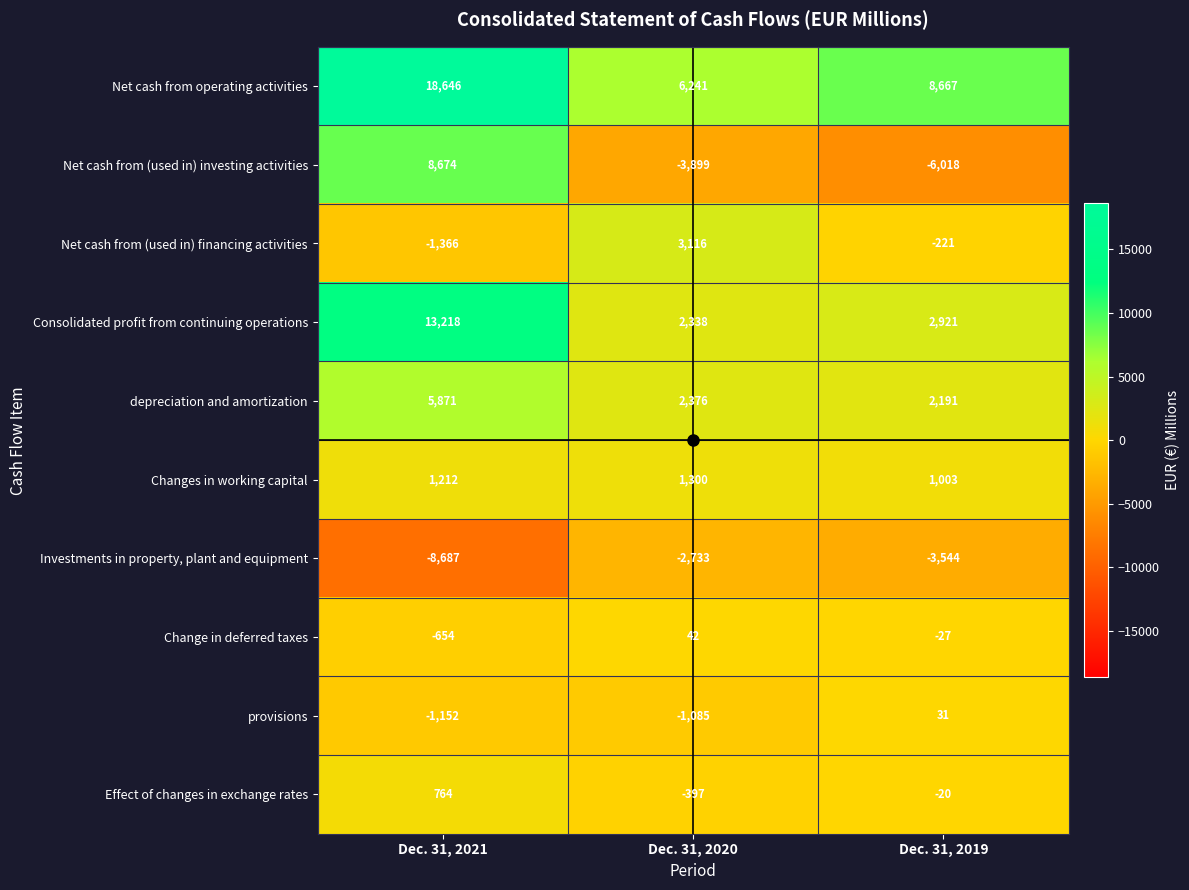

The Net cash from (used in) investing activities series shows -2096 at Dec. 31, 2019. True or false?

False